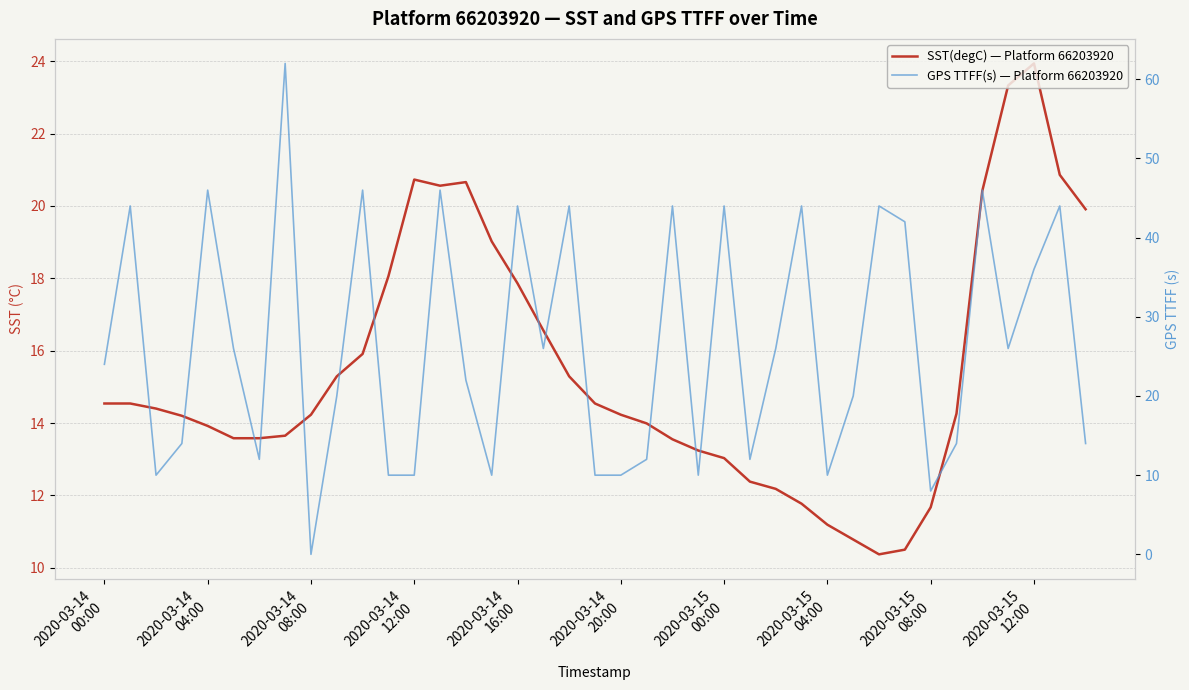

What value does the SST(degC) — Platform 66203920 series have at 2020-03-14 12:00?

20.7